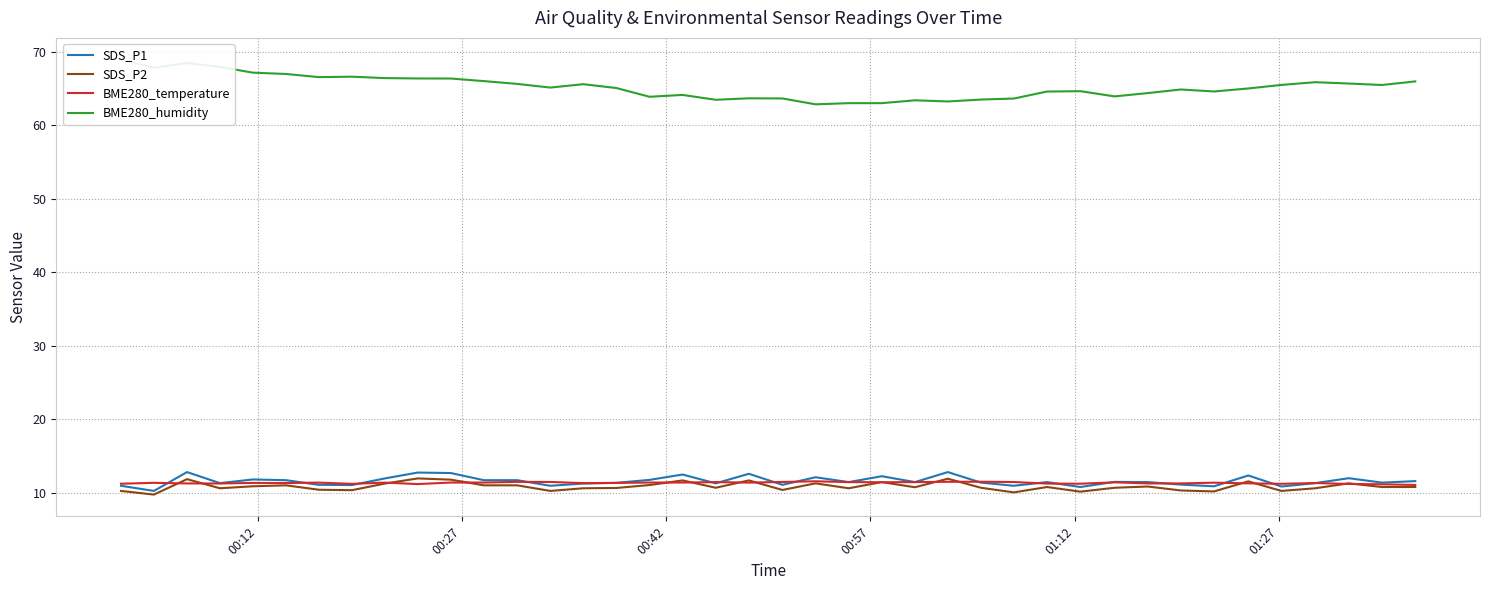

What is the maximum value for SDS_P1?

12.8